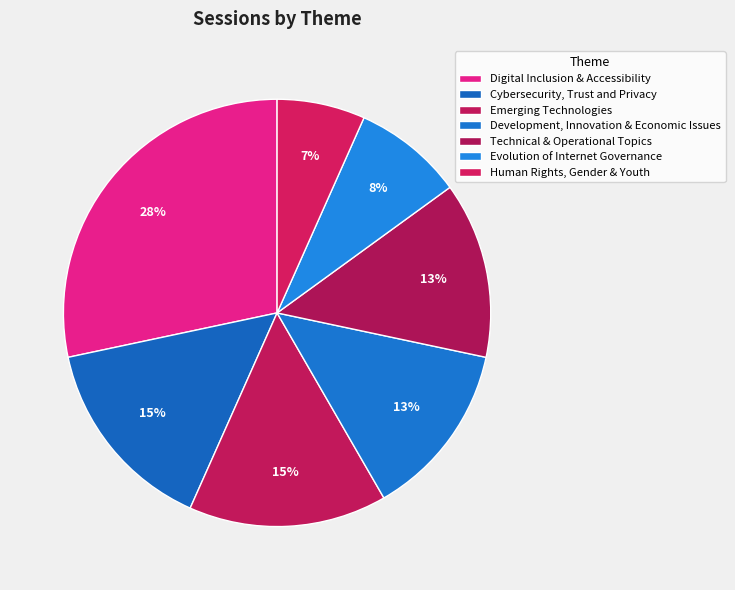

The Human Rights, Gender & Youth slice represents 13% of the pie. True or false?

False